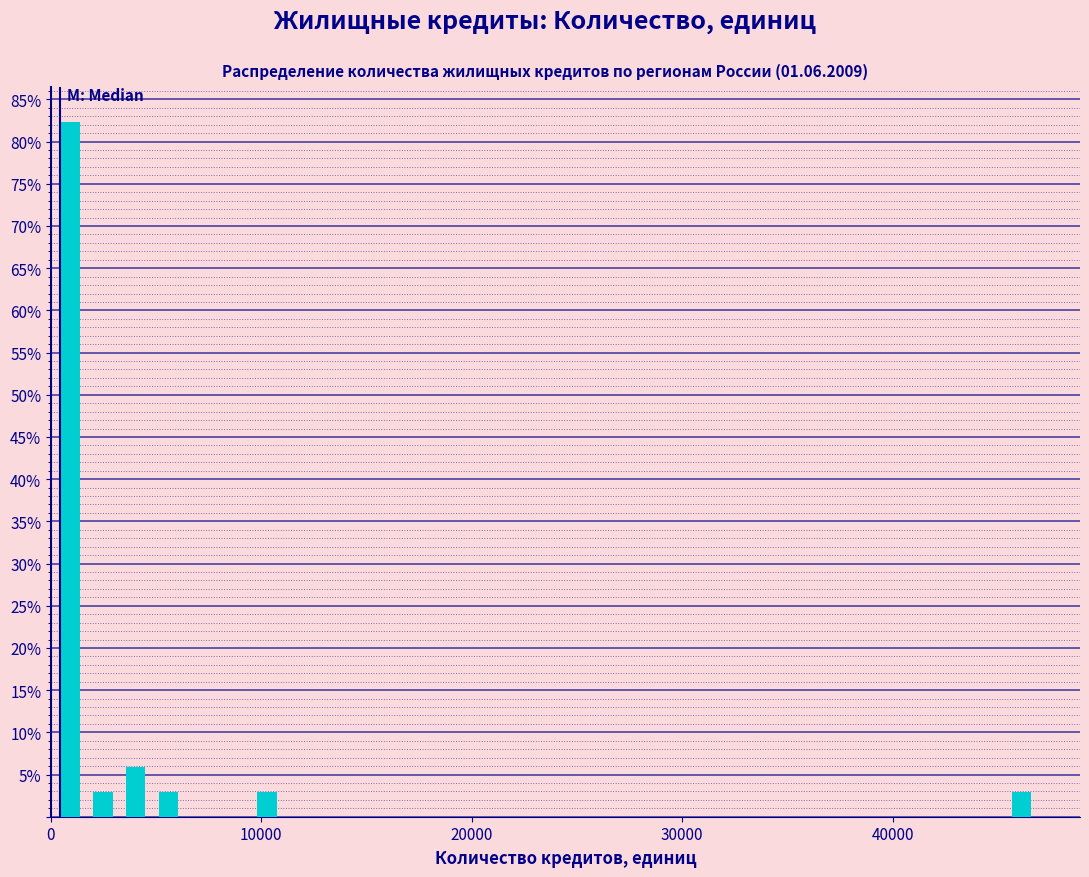

Around what value on the x-axis is the tallest bar? Give the approximate position of its centre, as read against the axis.

1000